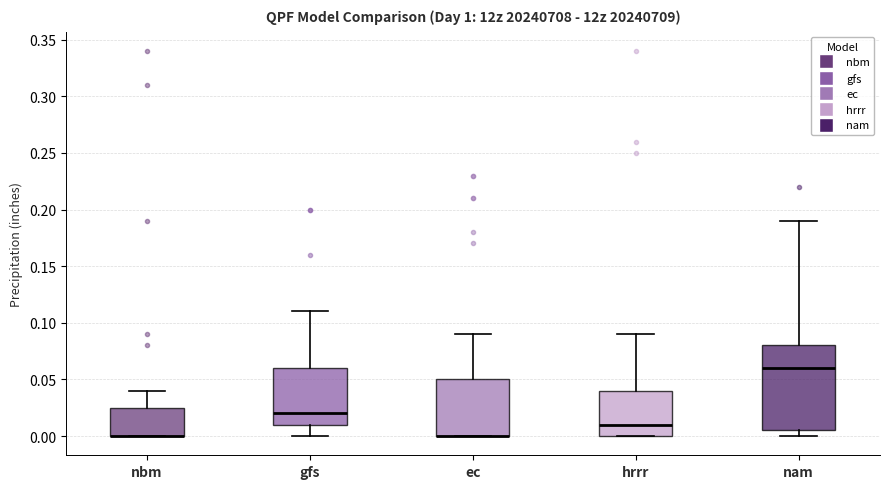

Reading left to right, read every box against the y-axis: the position of its median line, the range the box covers, and the ends of its whiskers. The values are not printed on the chart, so give them approximately, as read against the axis.

nbm: median 0.000 (drawn on the box's lower edge), box 0.000 to 0.025, whiskers 0.000 to 0.040
gfs: median 0.020, box 0.010 to 0.060, whiskers 0.000 to 0.110
ec: median 0.000 (drawn on the box's lower edge), box 0.000 to 0.050, whiskers 0.000 to 0.090
hrrr: median 0.010, box 0.000 to 0.040, whiskers 0.000 to 0.090
nam: median 0.060, box 0.005 to 0.080, whiskers 0.000 to 0.190